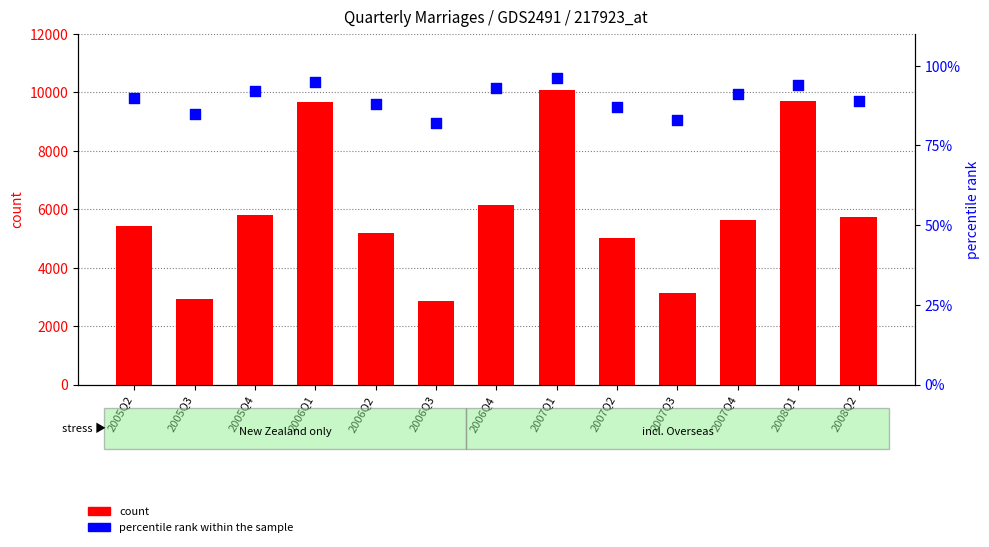

What are all the series names shown in the legend?

count, percentile rank within the sample